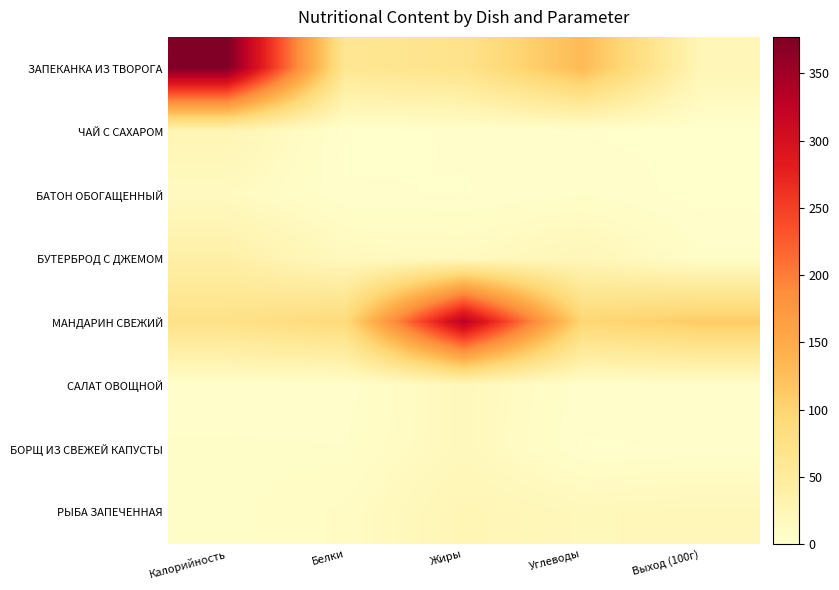

At which category is the sum across all series the highest?

Калорийность